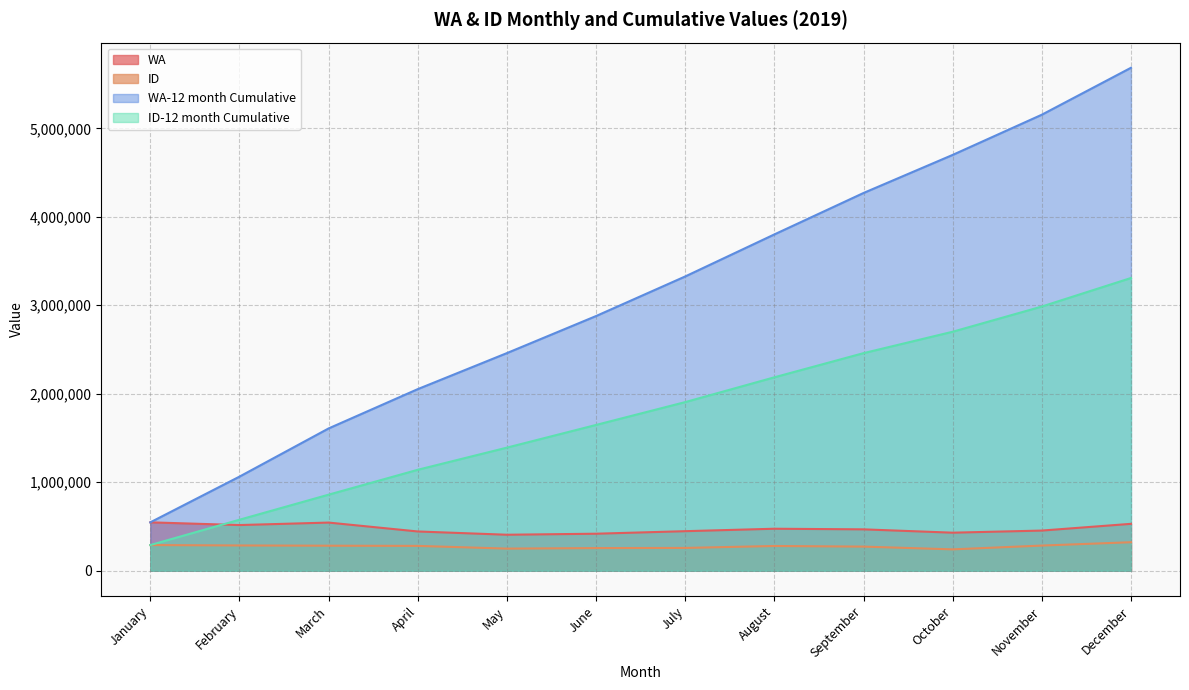

How many intersections are there between ID-12 month Cumulative and WA?

1